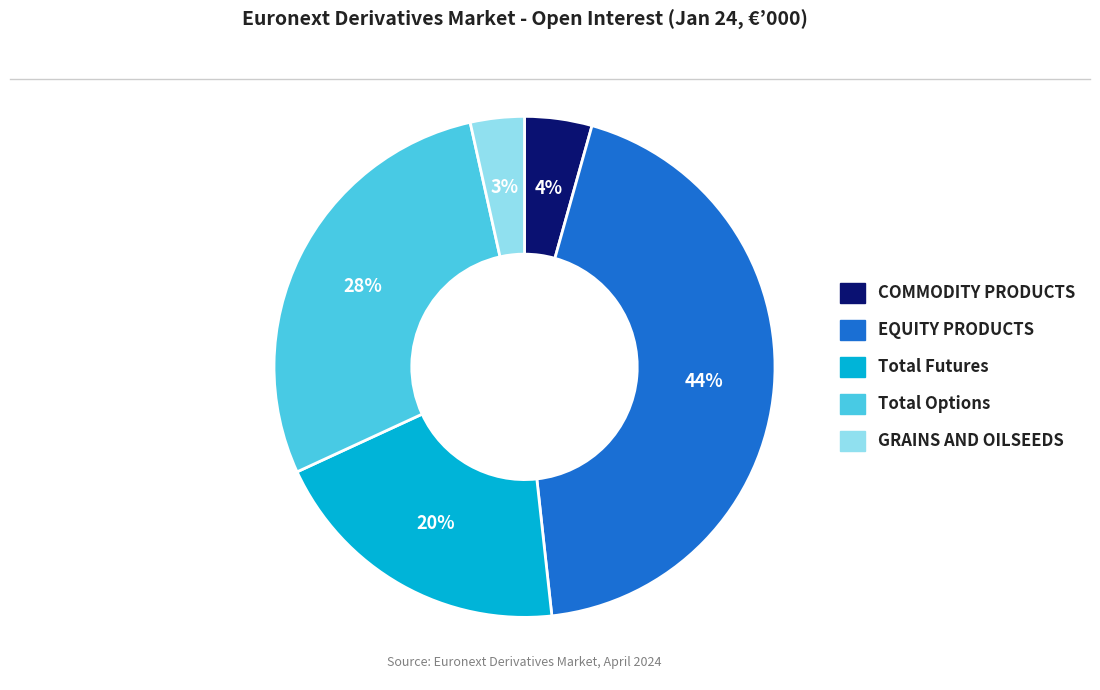

To the nearest percent, what is the average slice percentage?

20%